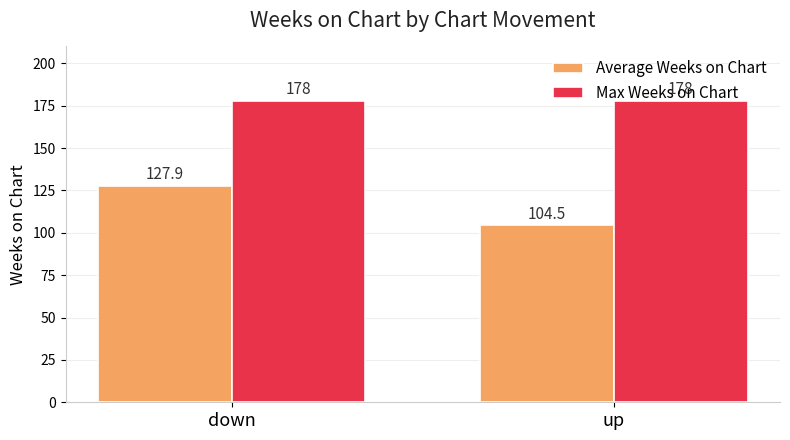

What is the maximum value for Max Weeks on Chart?

178.0